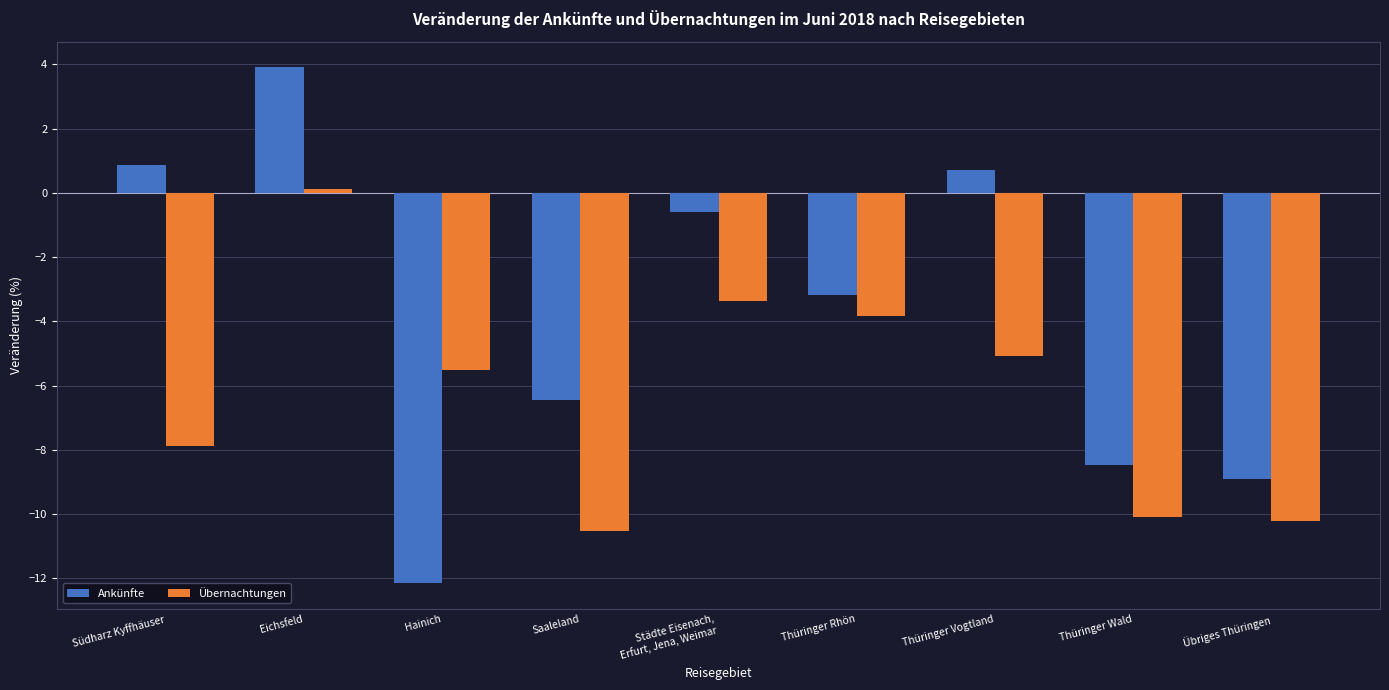

Which series has the largest total across all categories?

Ankünfte